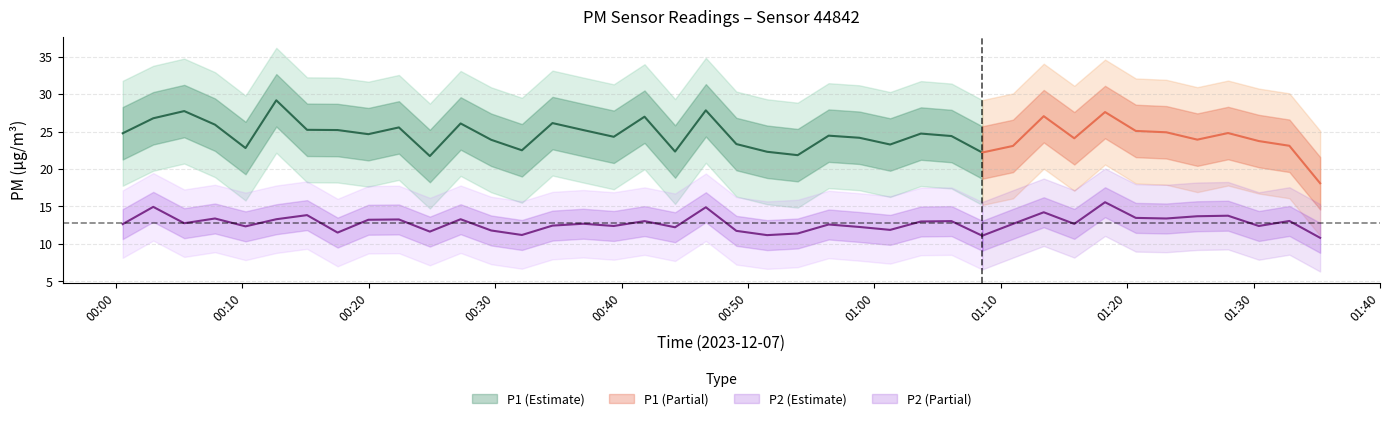

How many data points in P1 are less than 24?

15